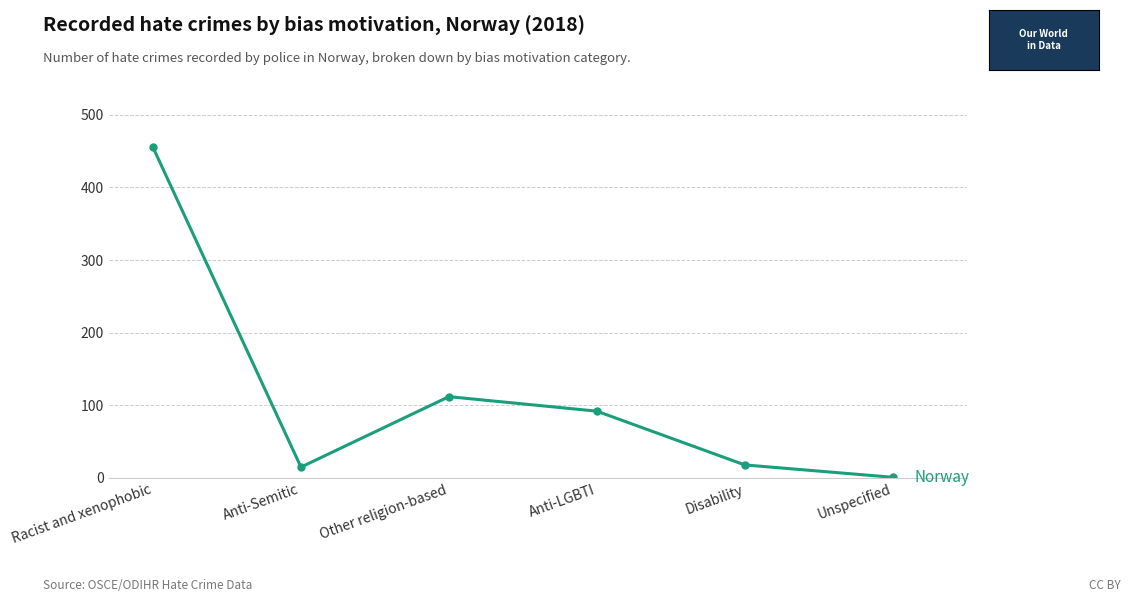

Where is the data nearest to the value 228?

Other religion-based